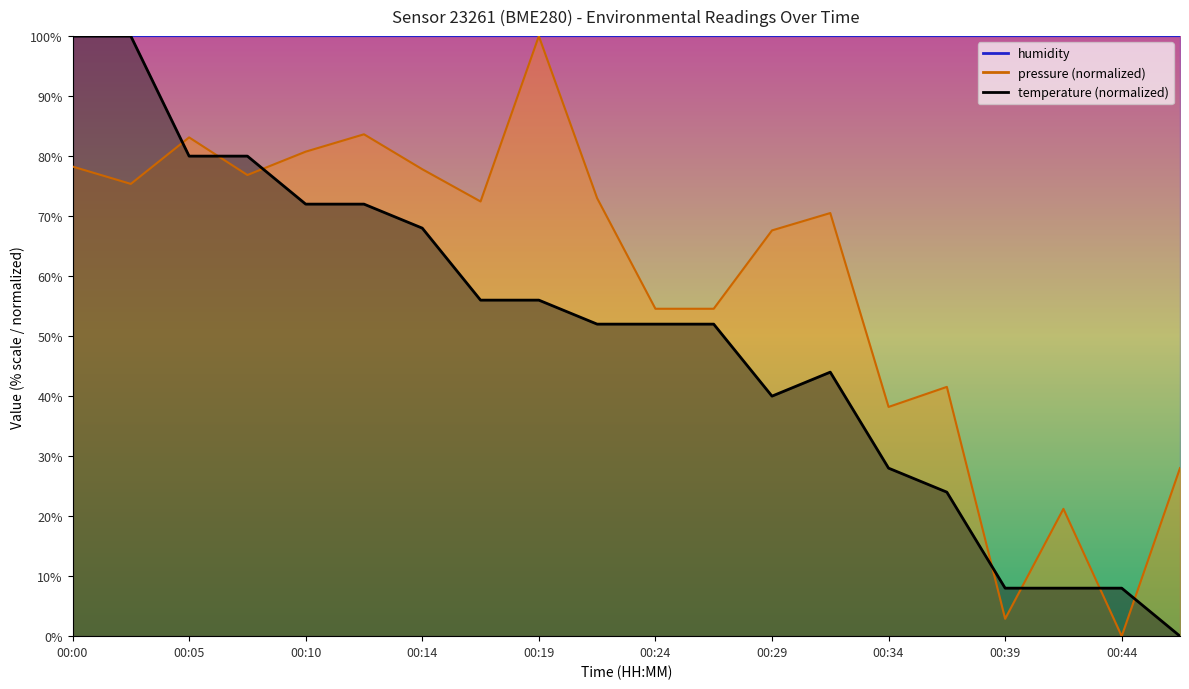

What is the sum of the pressure values at 00:02 and 00:19?

175.4